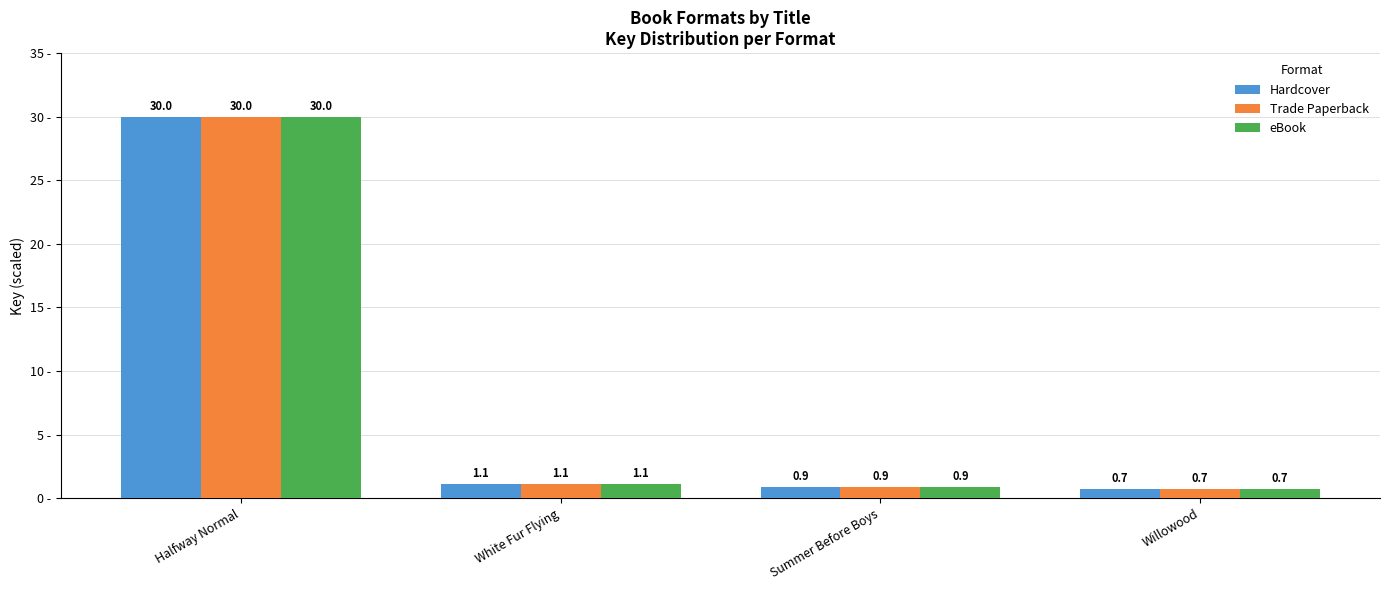

At how many categories does at least one series exceed 21?

1